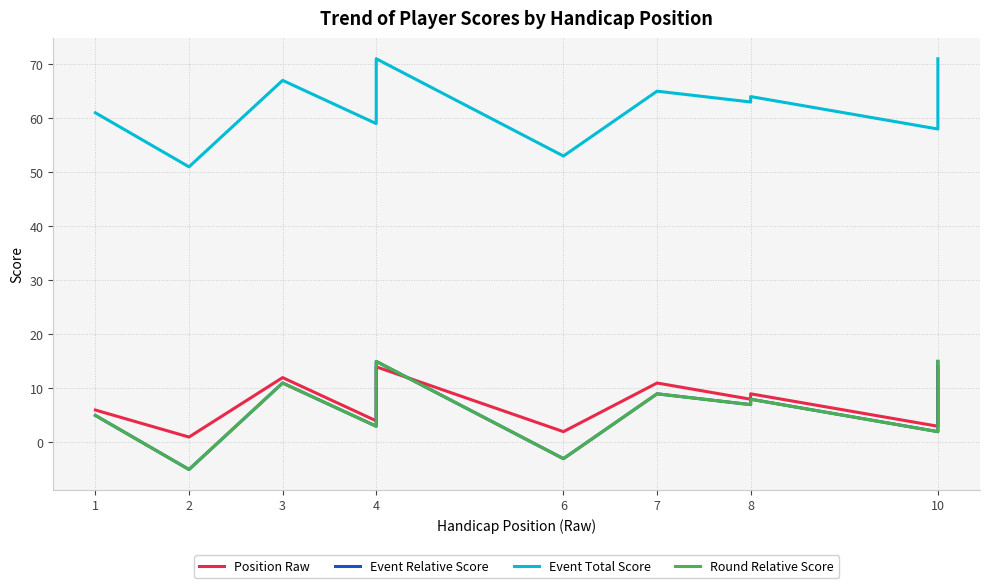

What is the sum of all Event Total Score values?

742